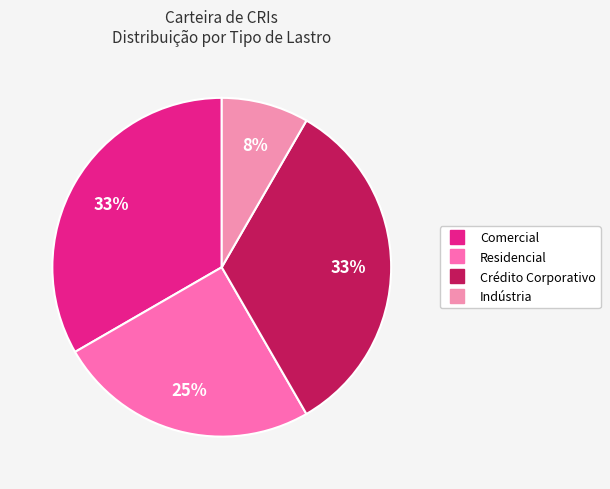

To the nearest percent, what is the difference between the largest and smallest slice percentages?

25%